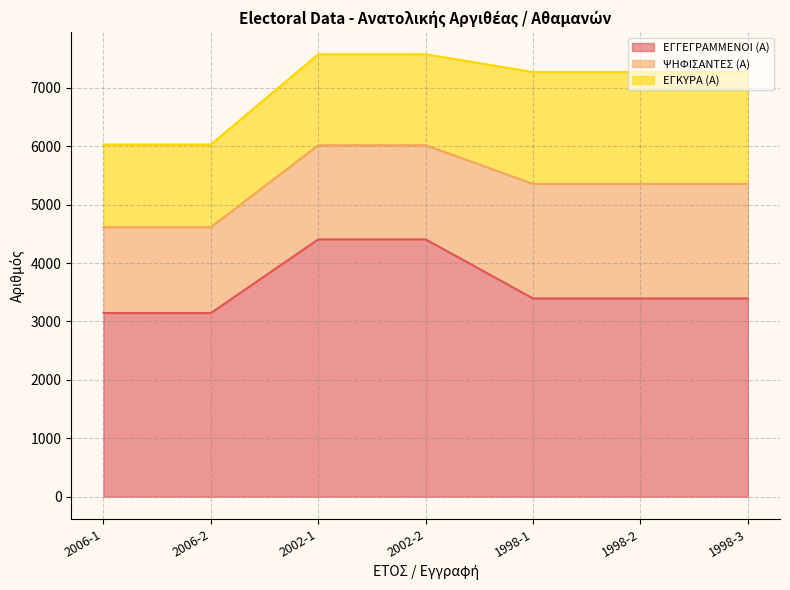

Reading left to right, what are all the values shown in this chart?

ΕΓΓΕΓΡΑΜΜΕΝΟΙ (Α): 2006-1=3144	2006-2=3144	2002-1=4406	2002-2=4406	1998-1=3395	1998-2=3395	1998-3=3395
ΨΗΦΙΣΑΝΤΕΣ (Α): 2006-1=1470	2006-2=1470	2002-1=1612	2002-2=1612	1998-1=1961	1998-2=1961	1998-3=1961
ΕΓΚΥΡΑ (Α): 2006-1=1416	2006-2=1416	2002-1=1558	2002-2=1558	1998-1=1915	1998-2=1915	1998-3=1915